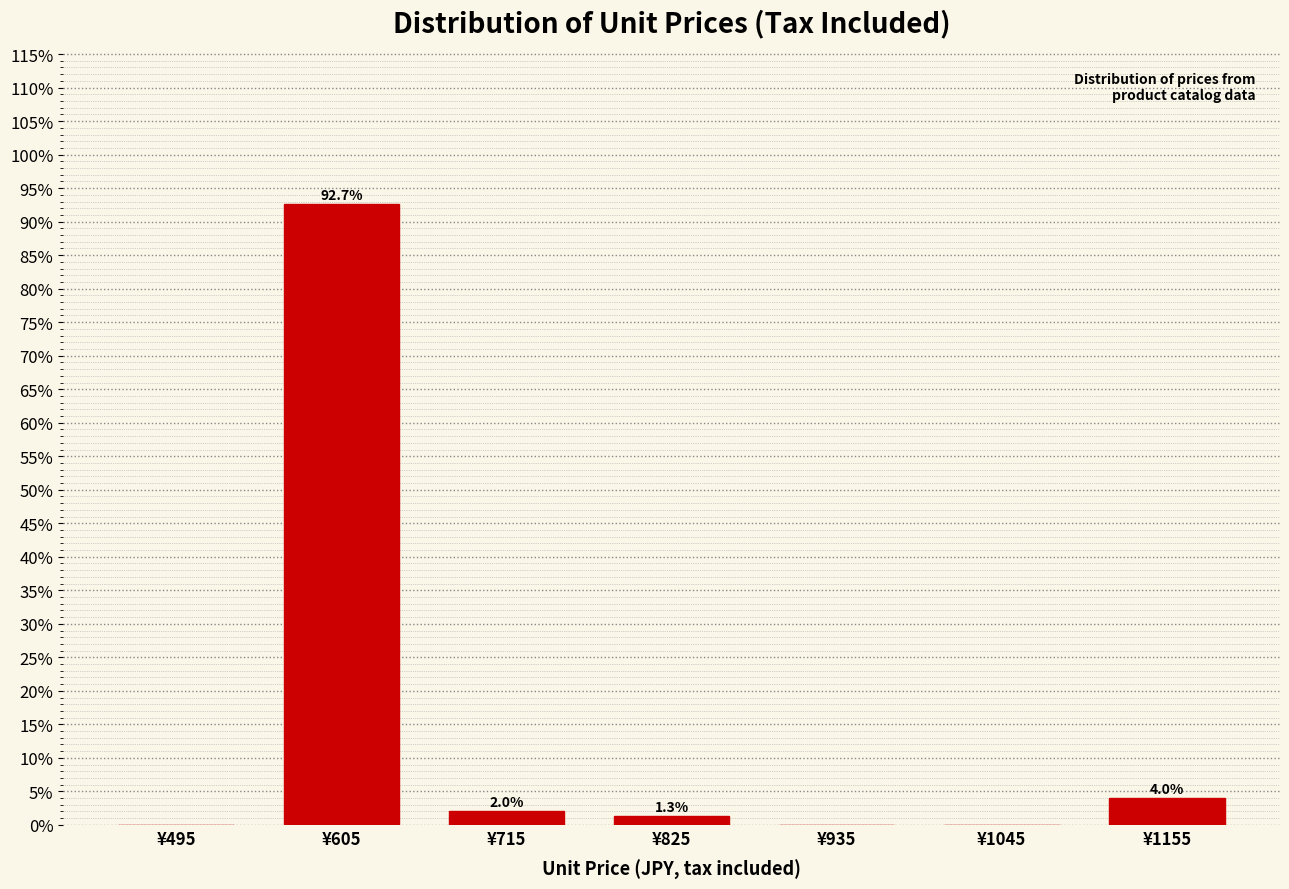

Over which range of the x-axis is the bar tallest?

550 to 660